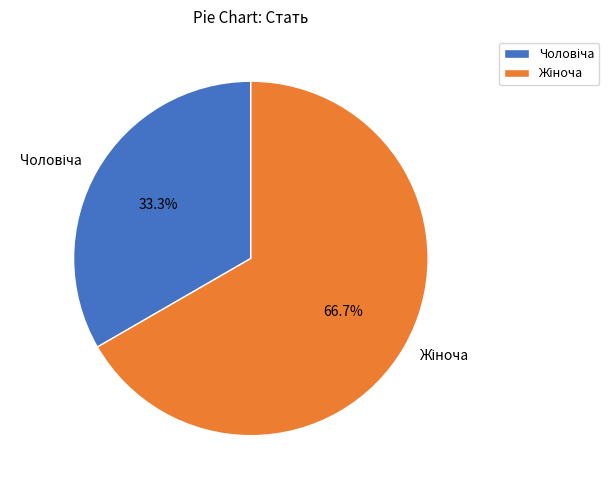

How many slices are in this pie chart?

2